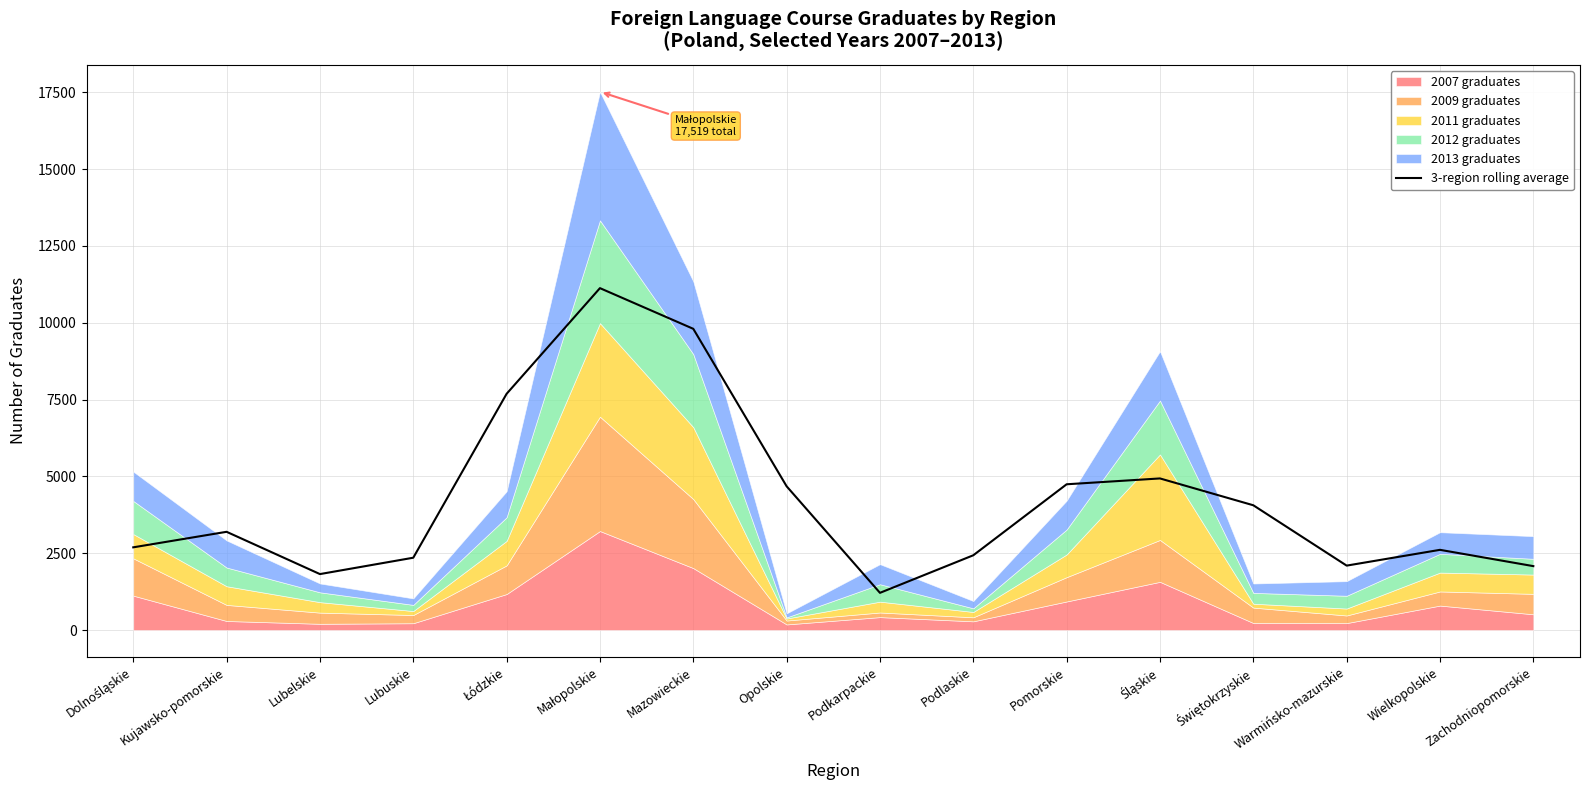

What is the difference between the values at Świętokrzyskie and Lubelskie?

2239.7